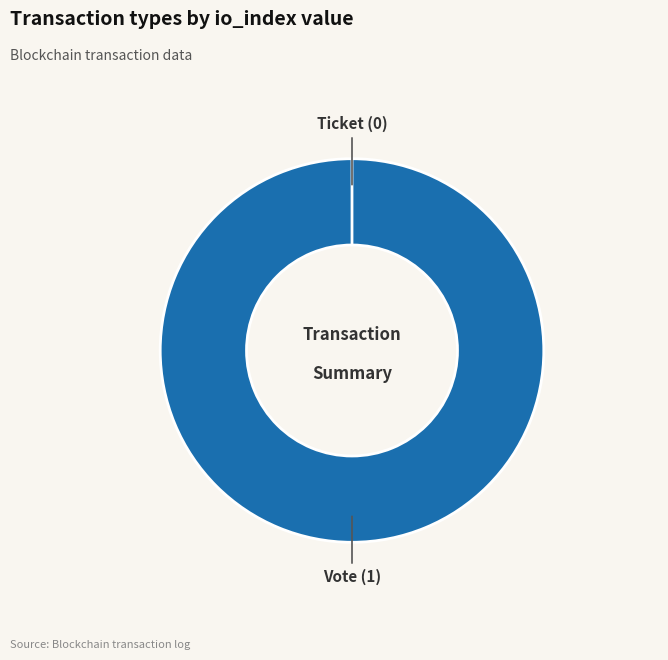

Combined, do Ticket and Vote account for over 50%?

Yes